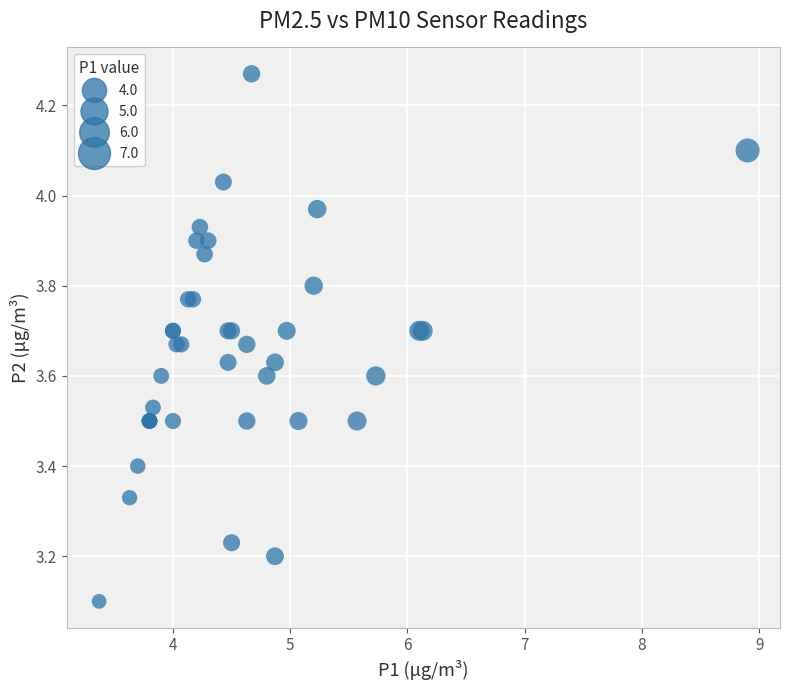

What Y value in the scatter plot is closest to 3?

3.1